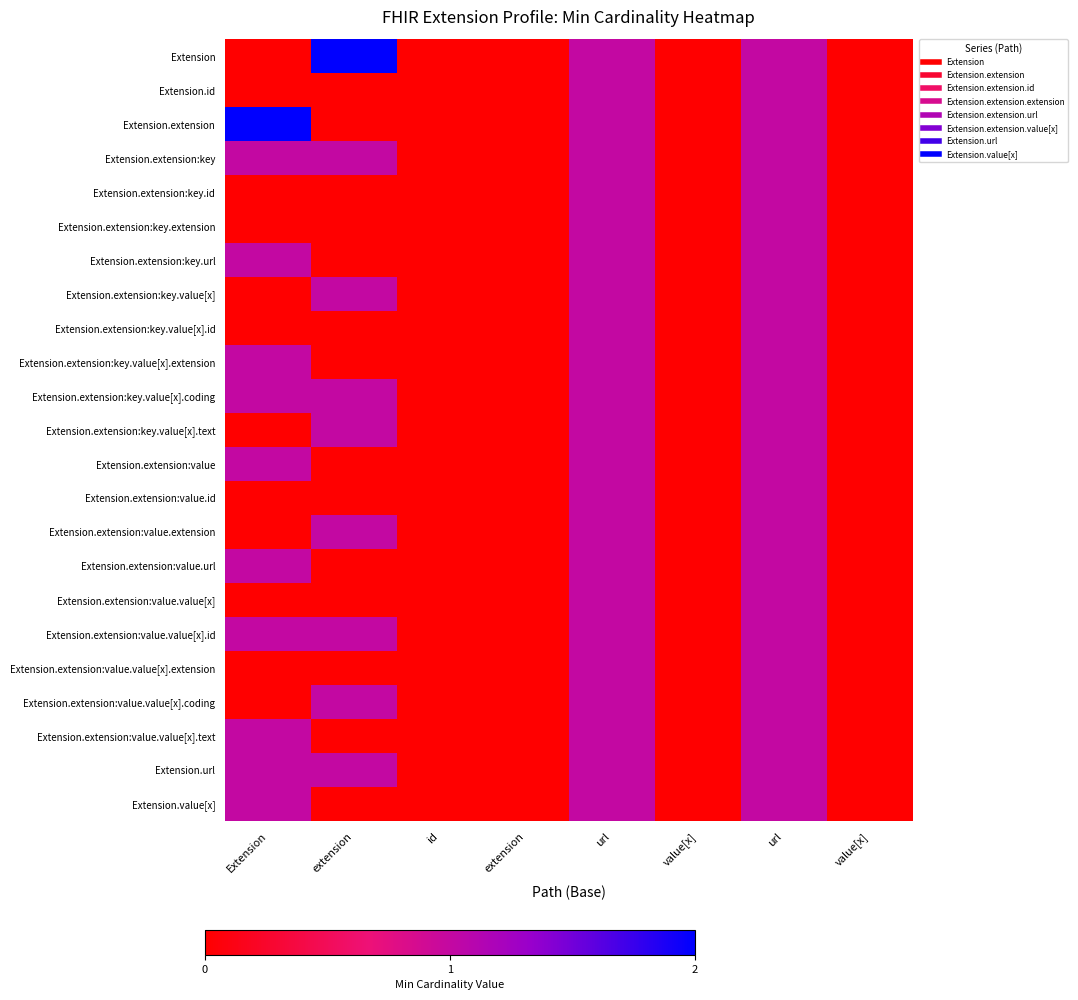

Reading left to right, list all the values displayed in this chart.

Extension: Extension=0	extension=2	id=0	extension=0	url=1	value[x]=0	url=1	value[x]=0
Extension.id: Extension=0	extension=0	id=0	extension=0	url=1	value[x]=0	url=1	value[x]=0
Extension.extension: Extension=2	extension=0	id=0	extension=0	url=1	value[x]=0	url=1	value[x]=0
Extension.extension:key: Extension=1	extension=1	id=0	extension=0	url=1	value[x]=0	url=1	value[x]=0
Extension.extension:key.id: Extension=0	extension=0	id=0	extension=0	url=1	value[x]=0	url=1	value[x]=0
Extension.extension:key.extension: Extension=0	extension=0	id=0	extension=0	url=1	value[x]=0	url=1	value[x]=0
Extension.extension:key.url: Extension=1	extension=0	id=0	extension=0	url=1	value[x]=0	url=1	value[x]=0
Extension.extension:key.value[x]: Extension=0	extension=1	id=0	extension=0	url=1	value[x]=0	url=1	value[x]=0
Extension.extension:key.value[x].id: Extension=0	extension=0	id=0	extension=0	url=1	value[x]=0	url=1	value[x]=0
Extension.extension:key.value[x].extension: Extension=1	extension=0	id=0	extension=0	url=1	value[x]=0	url=1	value[x]=0
Extension.extension:key.value[x].coding: Extension=1	extension=1	id=0	extension=0	url=1	value[x]=0	url=1	value[x]=0
Extension.extension:key.value[x].text: Extension=0	extension=1	id=0	extension=0	url=1	value[x]=0	url=1	value[x]=0
Extension.extension:value: Extension=1	extension=0	id=0	extension=0	url=1	value[x]=0	url=1	value[x]=0
Extension.extension:value.id: Extension=0	extension=0	id=0	extension=0	url=1	value[x]=0	url=1	value[x]=0
Extension.extension:value.extension: Extension=0	extension=1	id=0	extension=0	url=1	value[x]=0	url=1	value[x]=0
Extension.extension:value.url: Extension=1	extension=0	id=0	extension=0	url=1	value[x]=0	url=1	value[x]=0
Extension.extension:value.value[x]: Extension=0	extension=0	id=0	extension=0	url=1	value[x]=0	url=1	value[x]=0
Extension.extension:value.value[x].id: Extension=1	extension=1	id=0	extension=0	url=1	value[x]=0	url=1	value[x]=0
Extension.extension:value.value[x].extension: Extension=0	extension=0	id=0	extension=0	url=1	value[x]=0	url=1	value[x]=0
Extension.extension:value.value[x].coding: Extension=0	extension=1	id=0	extension=0	url=1	value[x]=0	url=1	value[x]=0
Extension.extension:value.value[x].text: Extension=1	extension=0	id=0	extension=0	url=1	value[x]=0	url=1	value[x]=0
Extension.url: Extension=1	extension=1	id=0	extension=0	url=1	value[x]=0	url=1	value[x]=0
Extension.value[x]: Extension=1	extension=0	id=0	extension=0	url=1	value[x]=0	url=1	value[x]=0